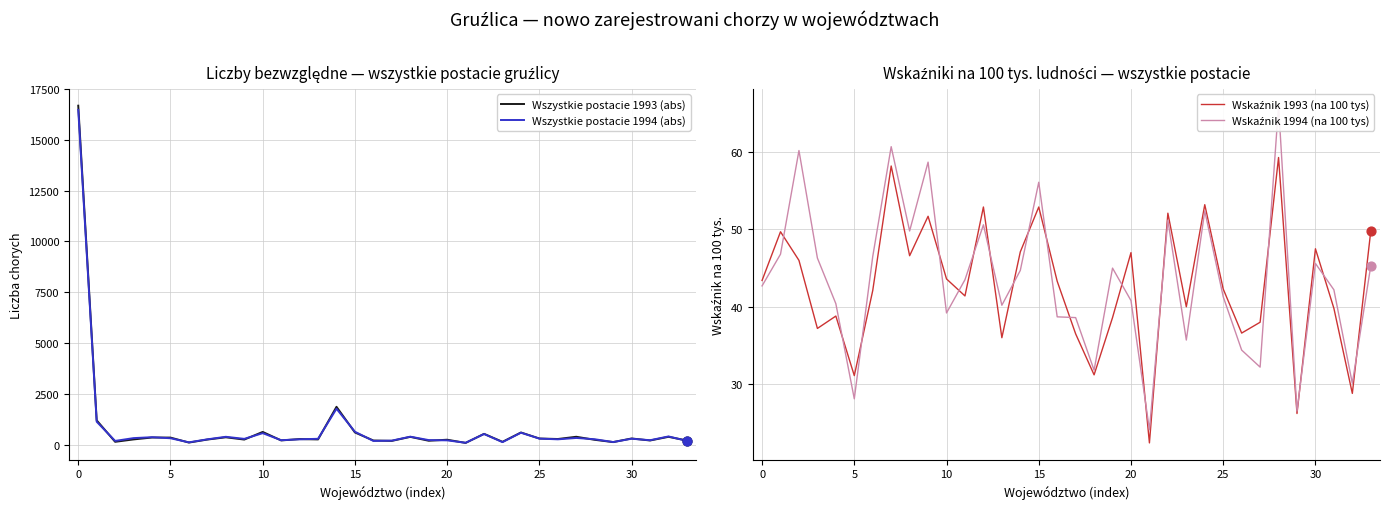

Which series has the largest Y range (max minus min)?

Wszystkie postacie 1993 (abs)